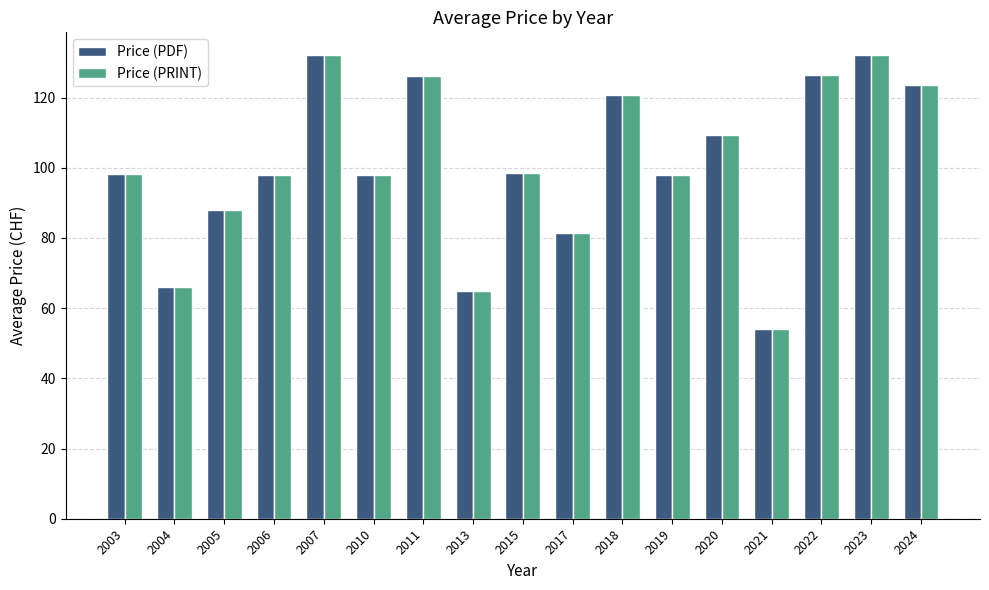

What is the sum of the Price (PRINT) values at 2022 and 2021?

180.5